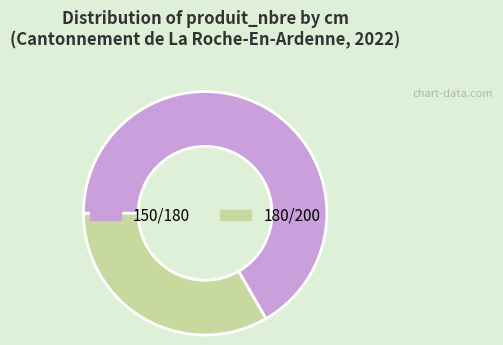

Does 180/200 account for over 50% of the chart?

No